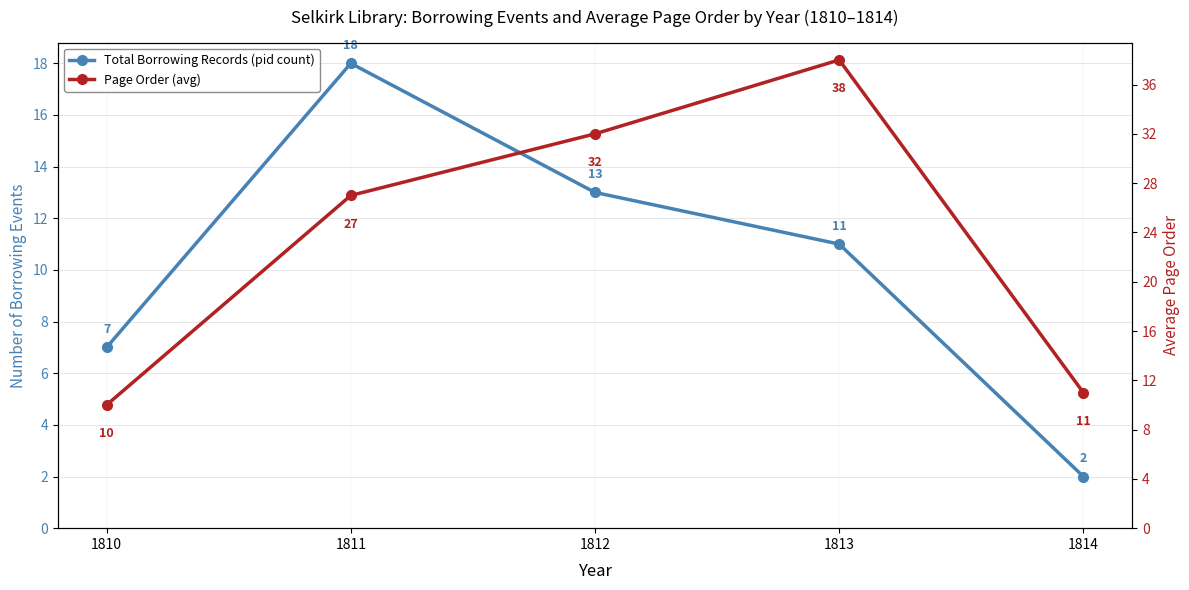

Reading left to right, list all the values displayed in this chart.

Total Borrowing Records (pid count): 7	18	13	11	2
Page Order (avg): 10	27	32	38	11